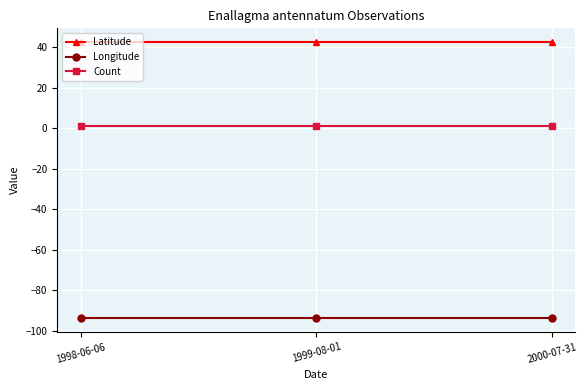

What is the average value of the Latitude series?

42.4